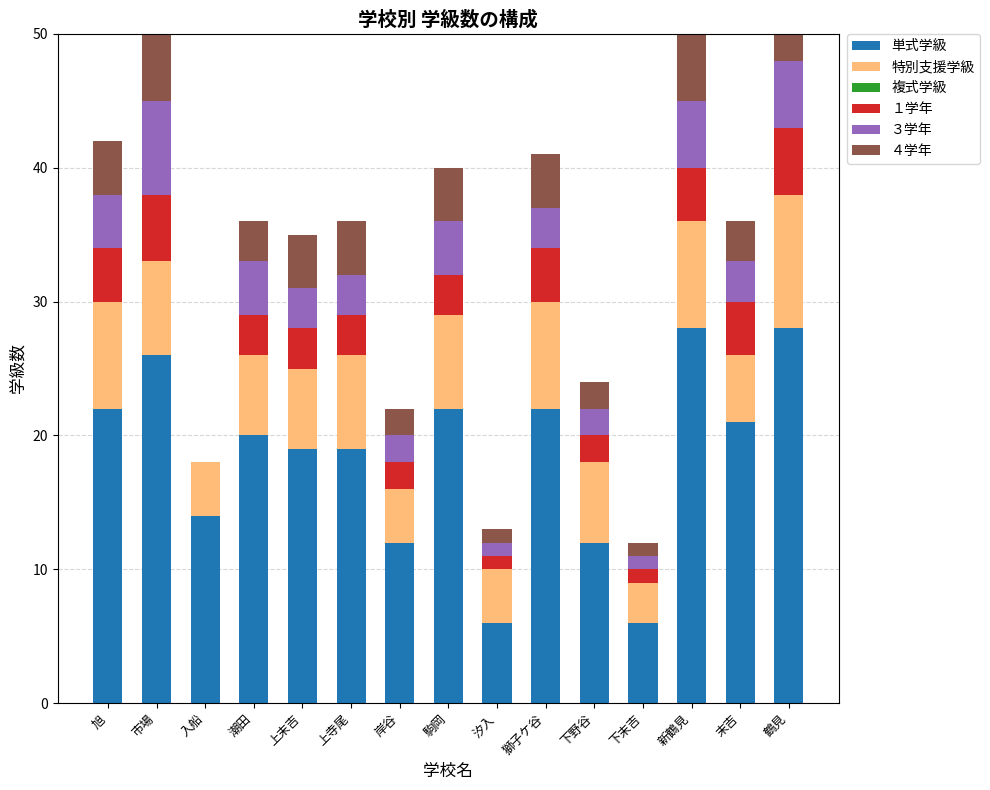

Reading left to right, transcribe all the data shown in this chart.

単式学級: 旭=22	市場=26	入船=14	潮田=20	上末吉=19	上寺尾=19	岸谷=12	駒岡=22	汐入=6	獅子ケ谷=22	下野谷=12	下末吉=6	新鶴見=28	末吉=21	鶴見=28
特別支援学級: 旭=8	市場=7	入船=4	潮田=6	上末吉=6	上寺尾=7	岸谷=4	駒岡=7	汐入=4	獅子ケ谷=8	下野谷=6	下末吉=3	新鶴見=8	末吉=5	鶴見=10
複式学級: 旭=0	市場=0	入船=0	潮田=0	上末吉=0	上寺尾=0	岸谷=0	駒岡=0	汐入=0	獅子ケ谷=0	下野谷=0	下末吉=0	新鶴見=0	末吉=0	鶴見=0
１学年: 旭=4	市場=5	入船=0	潮田=3	上末吉=3	上寺尾=3	岸谷=2	駒岡=3	汐入=1	獅子ケ谷=4	下野谷=2	下末吉=1	新鶴見=4	末吉=4	鶴見=5
３学年: 旭=4	市場=7	入船=0	潮田=4	上末吉=3	上寺尾=3	岸谷=2	駒岡=4	汐入=1	獅子ケ谷=3	下野谷=2	下末吉=1	新鶴見=5	末吉=3	鶴見=5
４学年: 旭=4	市場=8	入船=0	潮田=3	上末吉=4	上寺尾=4	岸谷=2	駒岡=4	汐入=1	獅子ケ谷=4	下野谷=2	下末吉=1	新鶴見=5	末吉=3	鶴見=5